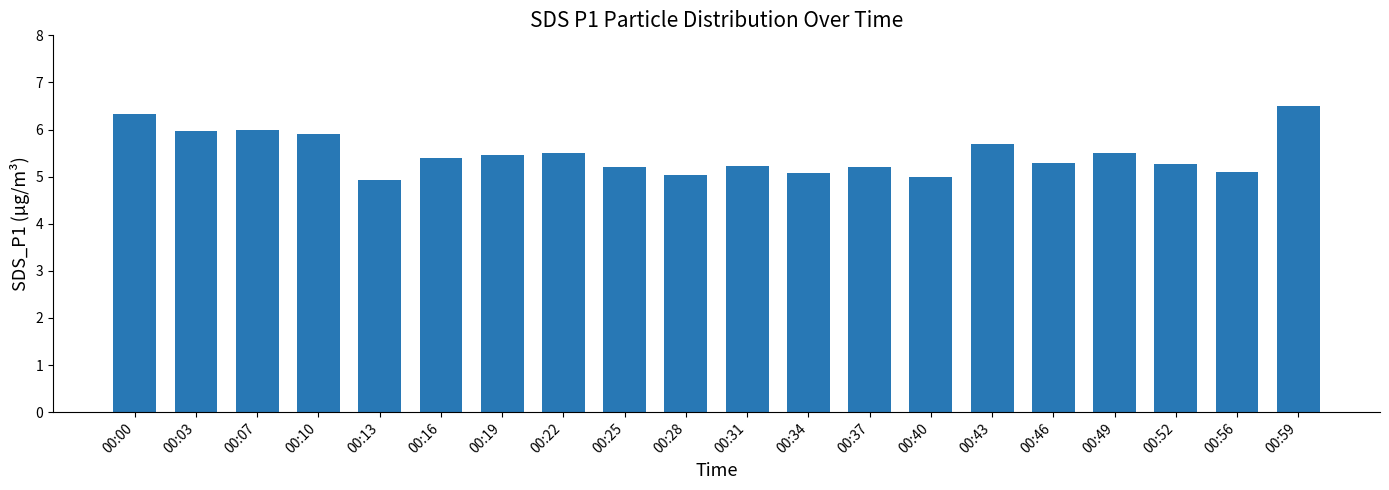

Reading right to left, extract all data points from this chart.

6.5	5.1	5.3	5.5	5.3	5.7	5.0	5.2	5.1	5.2	5.0	5.2	5.5	5.5	5.4	4.9	5.9	6.0	6.0	6.3